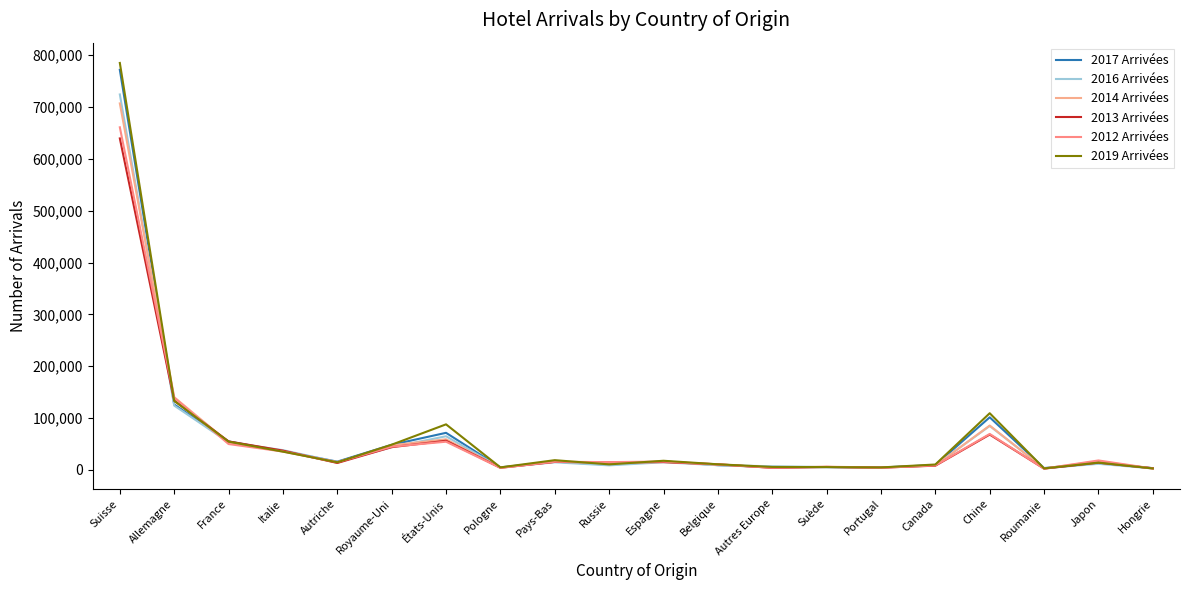

Is this an area chart (filled region under the line)?

No